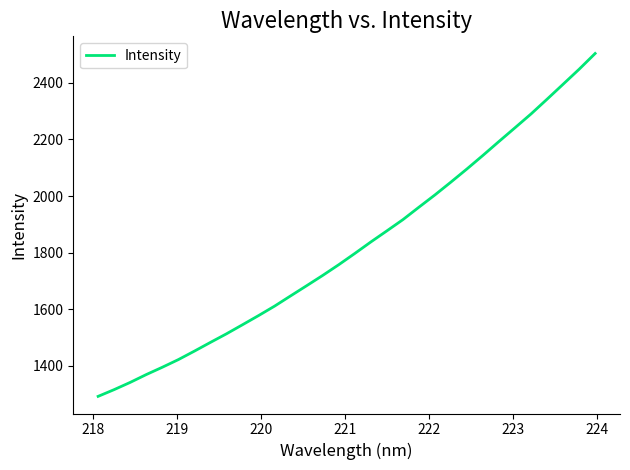

What is the greatest value displayed?

2503.3